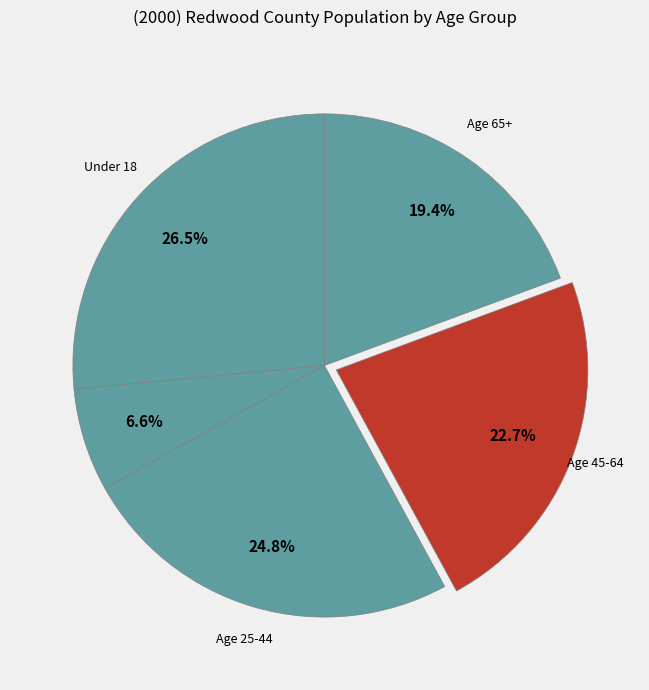

Does any single category account for the majority?

No